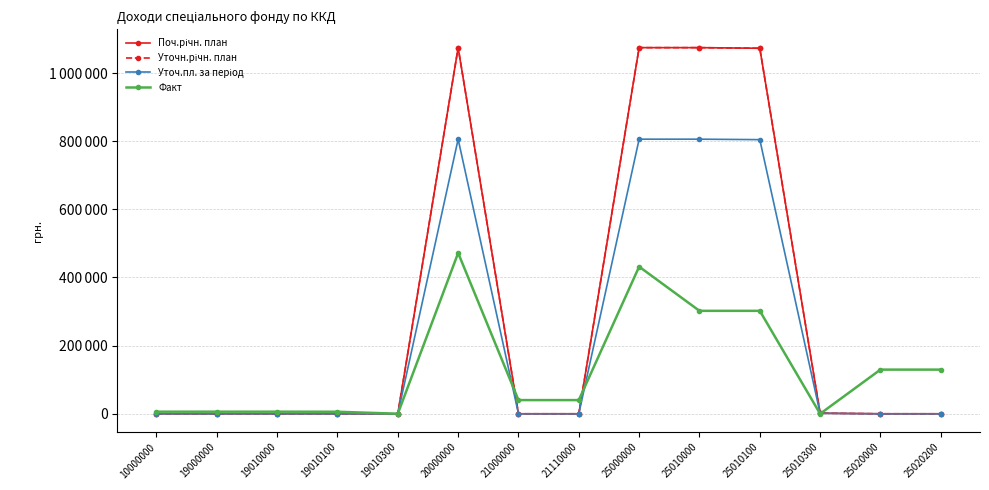

Does the chart have visible grid lines?

Yes